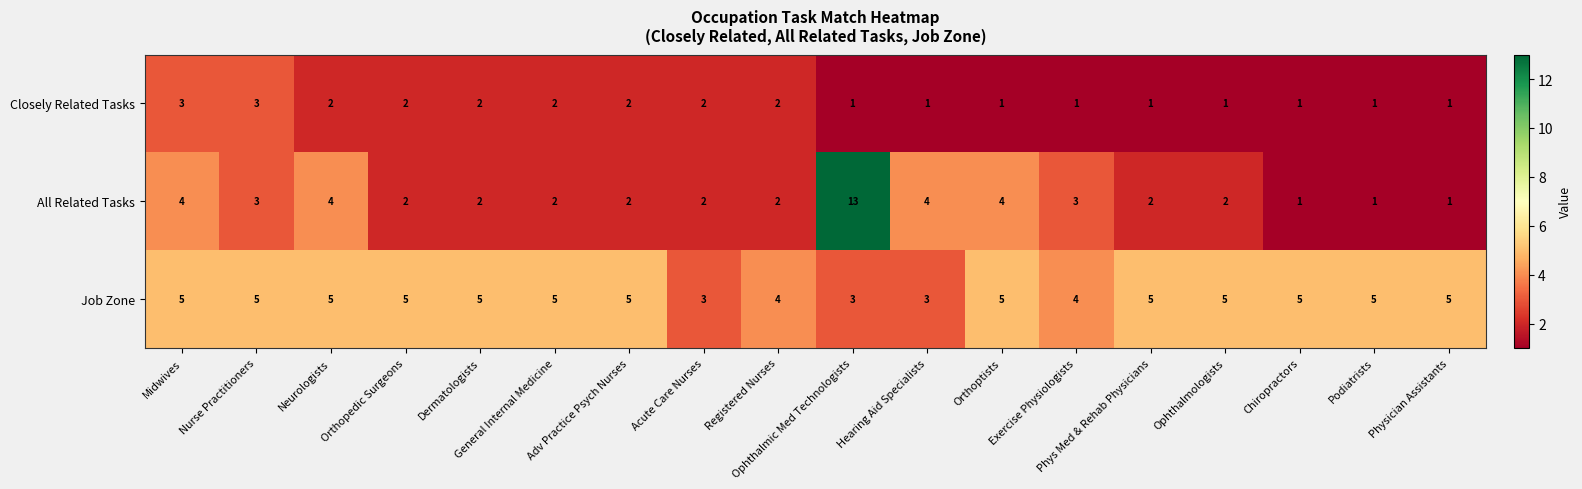

The All Related Tasks series shows 4 at Hearing Aid Specialists. True or false?

True